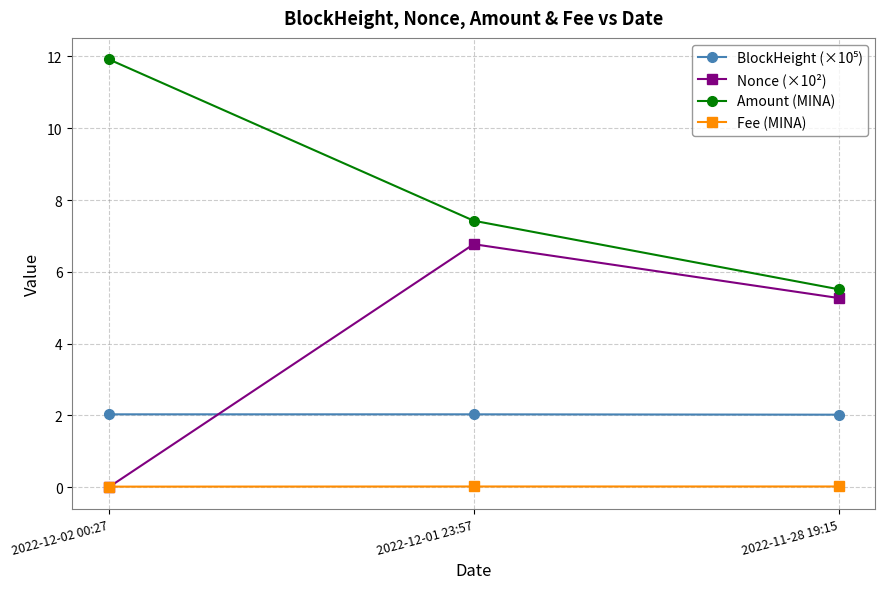

True or false: Nonce (×10²) has a value of 6.8 at 2022-12-01 23:57.

True